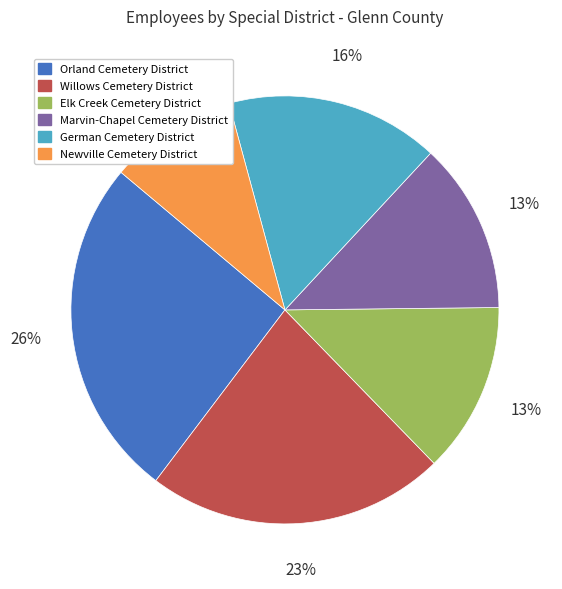

How many slices are in this pie chart?

6